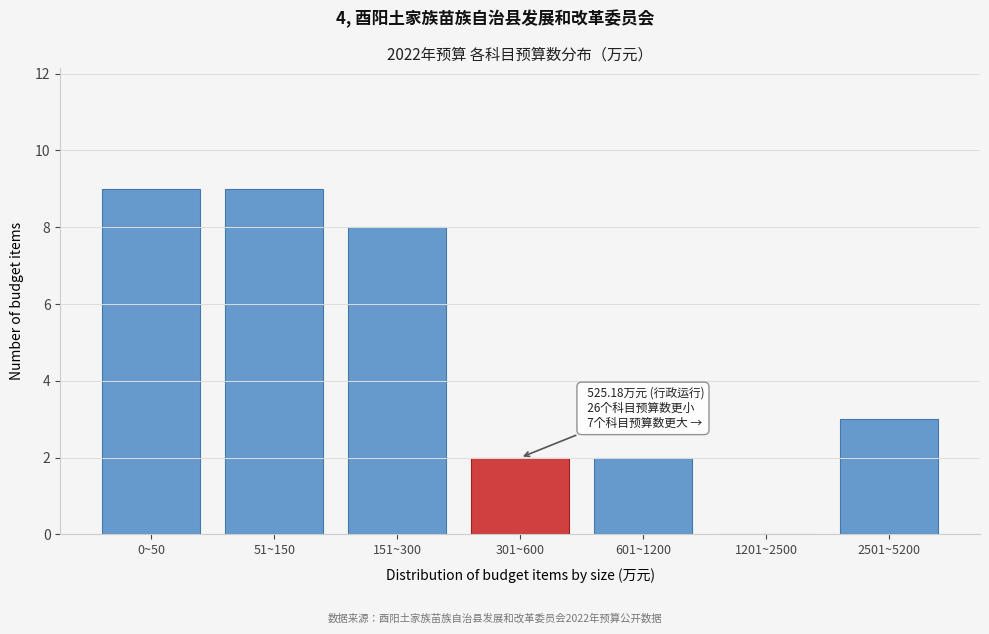

Reading left to right, what are all the values shown in this chart?

0~50=9	51~150=9	151~300=8	301~600=2	601~1200=2	1201~2500=0	2501~5200=3